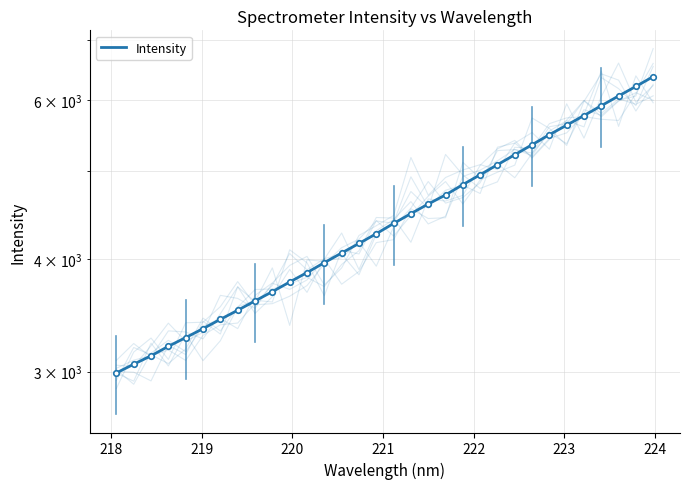

What is the difference between the second highest and second lowest values?

3152.9